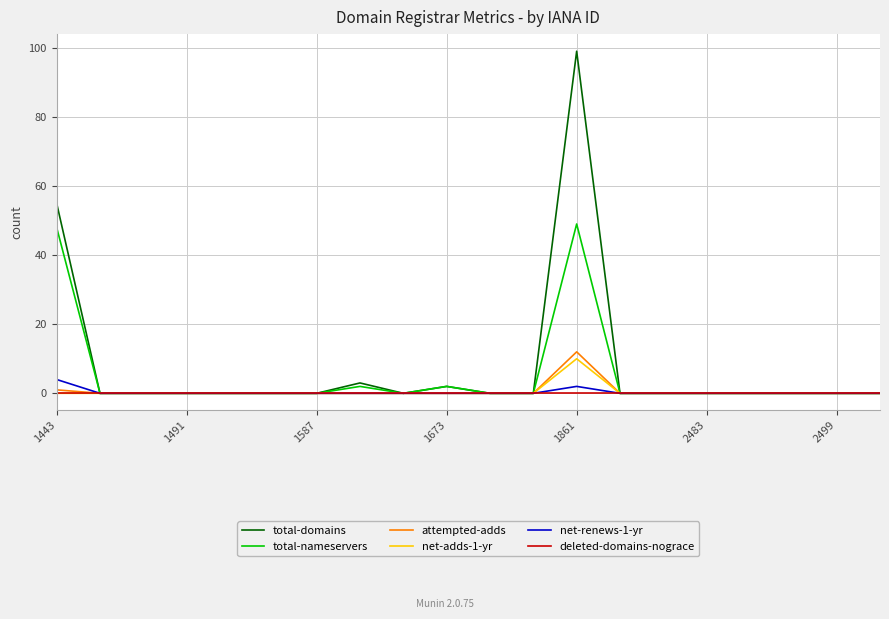

What is the highest value of the total-domains series?

99